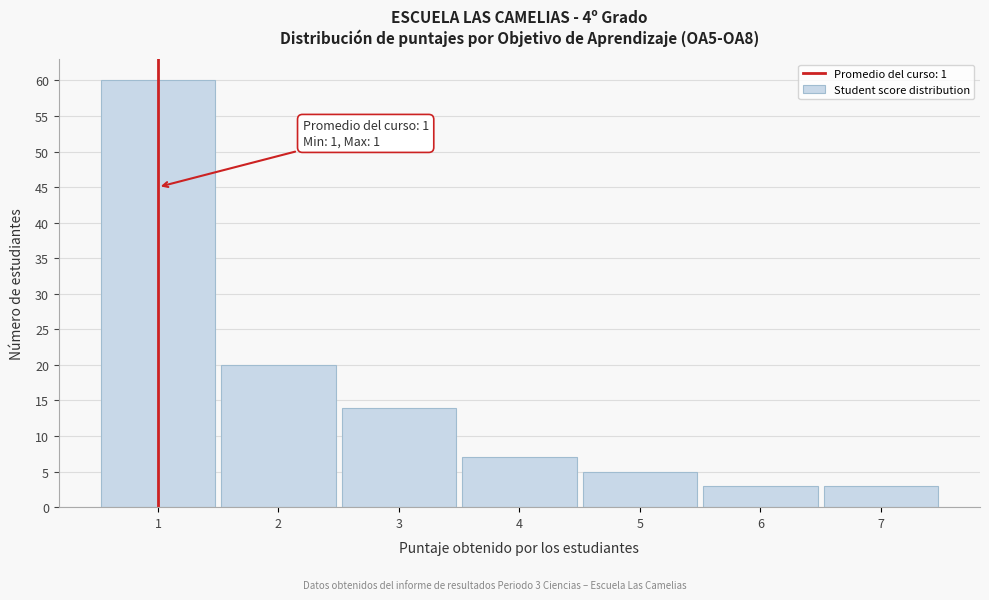

Over which range of the x-axis is the bar tallest?

0.5 to 1.5